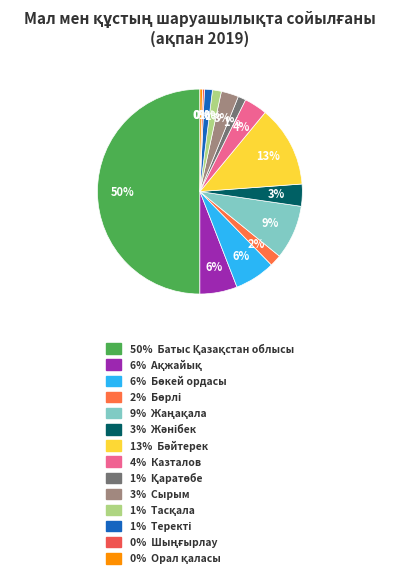

Count the number of slices in the pie.

14